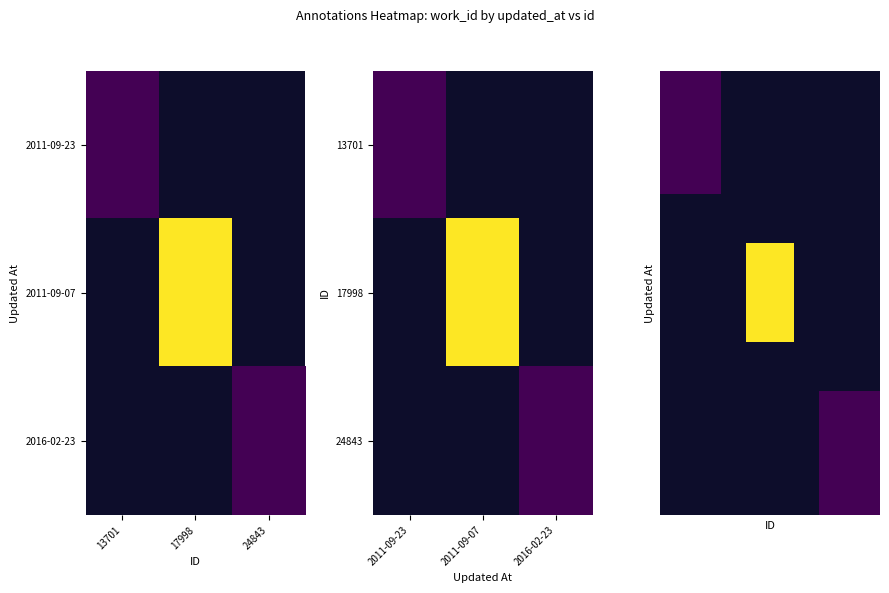

How many distinct data groups are displayed?

9